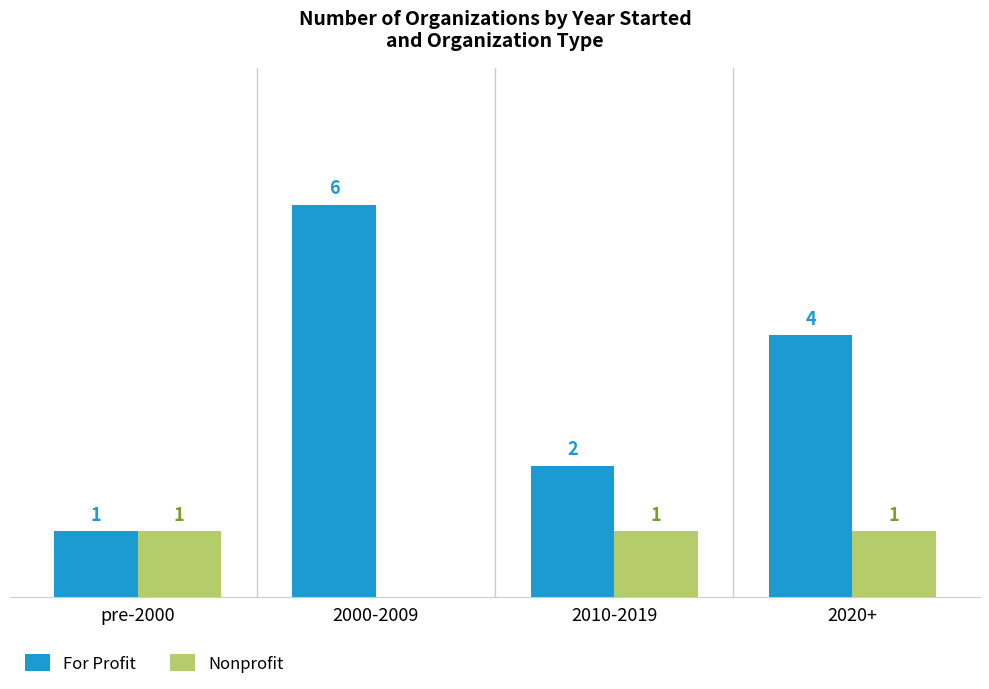

At which label is Nonprofit closest to 0?

2000-2009